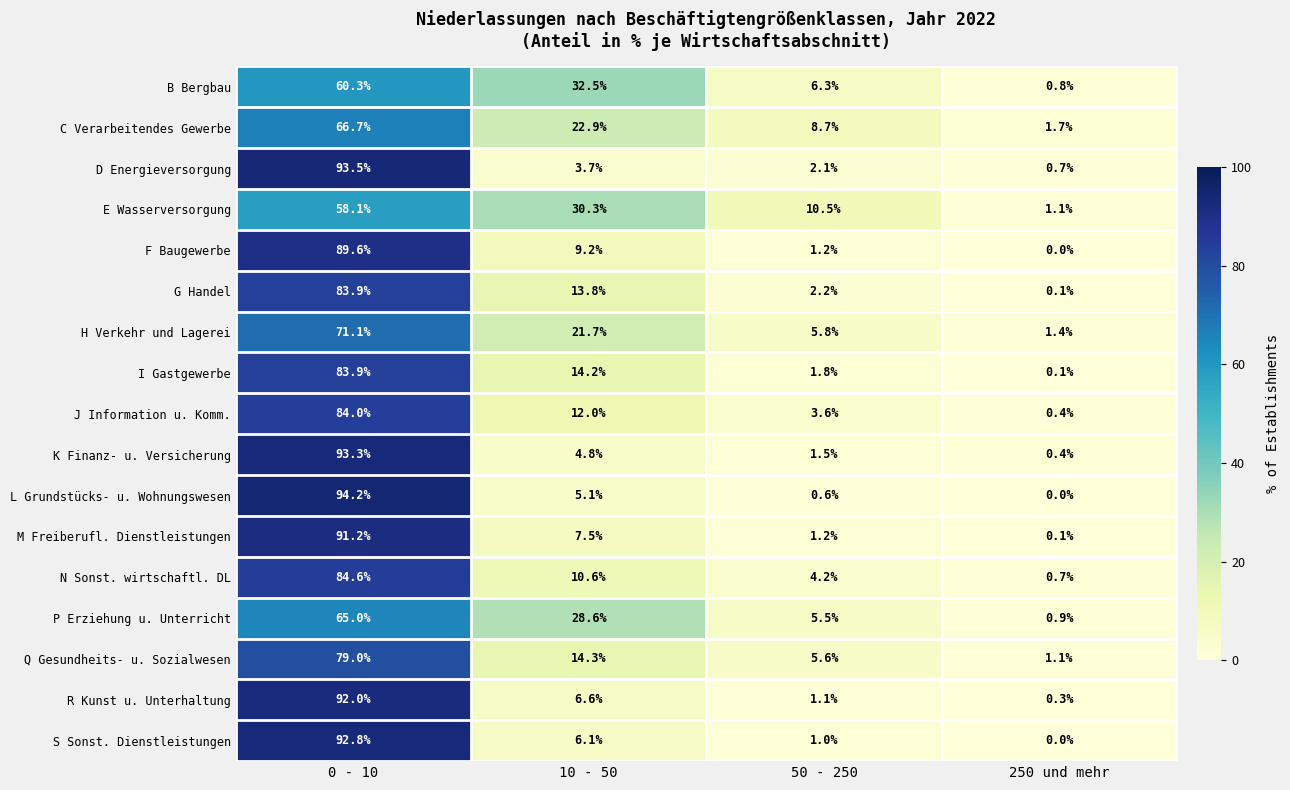

Which series changed the most between 0 - 10 and 250 und mehr?

L Grundstücks- u. Wohnungswesen